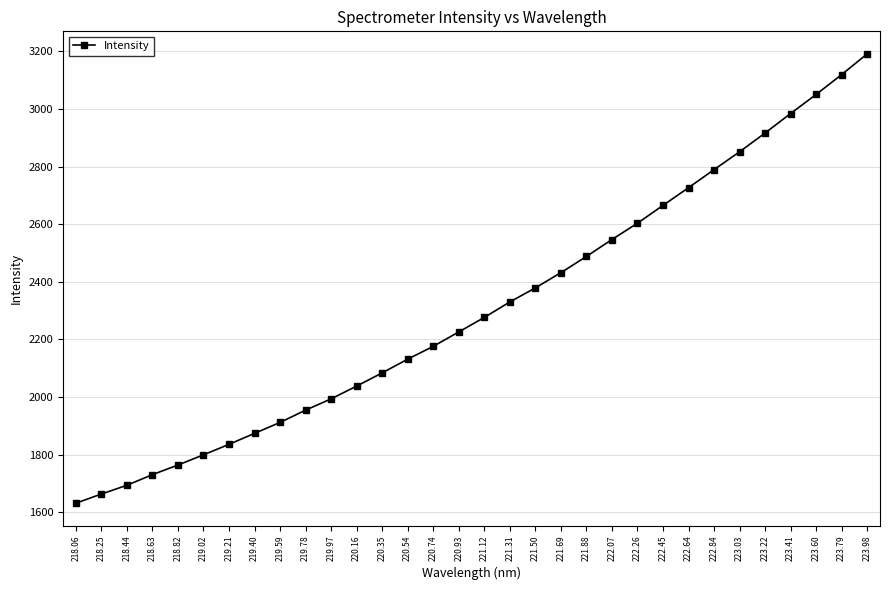

Which label corresponds to the largest value in the chart?

223.98